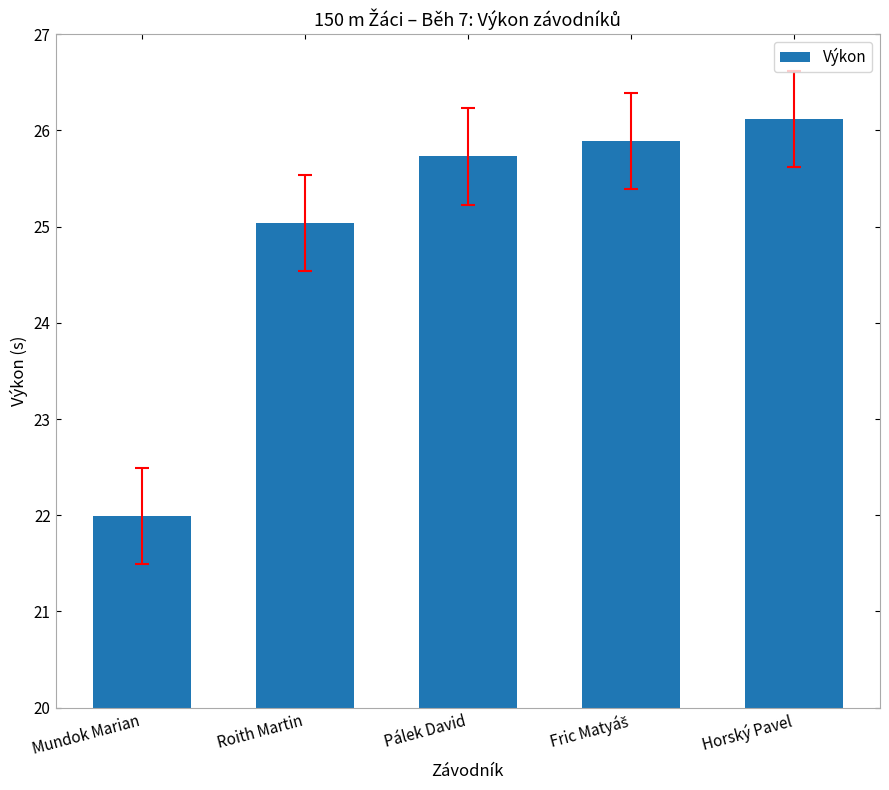

At which label is the value closest to 24?

Roith Martin